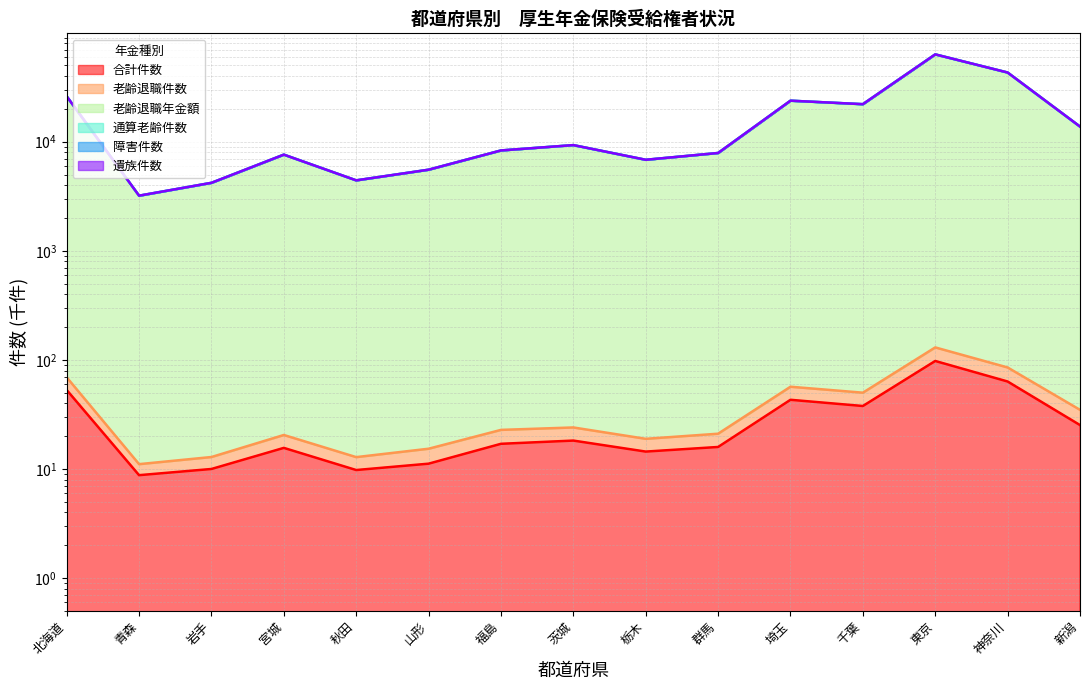

Reading left to right, extract all data points from this chart.

合計件数: 北海道=53.1	青森=8.8	岩手=10.0	宮城=15.6	秋田=9.8	山形=11.2	福島=17.0	茨城=18.2	栃木=14.5	群馬=15.9	埼玉=43.1	千葉=37.8	東京=97.9	神奈川=63.4	新潟=25.3
老齢退職件数: 北海道=69.3	青森=11.1	岩手=12.9	宮城=20.5	秋田=12.9	山形=15.4	福島=22.9	茨城=24.1	栃木=18.9	群馬=21.1	埼玉=56.8	千葉=50.1	東京=130.3	神奈川=85.3	新潟=34.9
老齢退職年金額: 北海道=26034.9	青森=3197.3	岩手=4195.3	宮城=7606.3	秋田=4419.4	山形=5535.1	福島=8308.5	茨城=9300.3	栃木=6822.8	群馬=7876.0	埼玉=23749.5	千葉=22063.1	東京=63110.9	神奈川=43035.8	新潟=13752.9
遺族件数: 北海道=26070.2	青森=3203.4	岩手=4202.1	宮城=7616.6	秋田=4425.7	山形=5541.8	福島=8319.3	茨城=9312.3	栃木=6832.4	群馬=7886.3	埼玉=23777.7	千葉=22087.7	東京=63173.1	神奈川=43075.8	新潟=13767.9